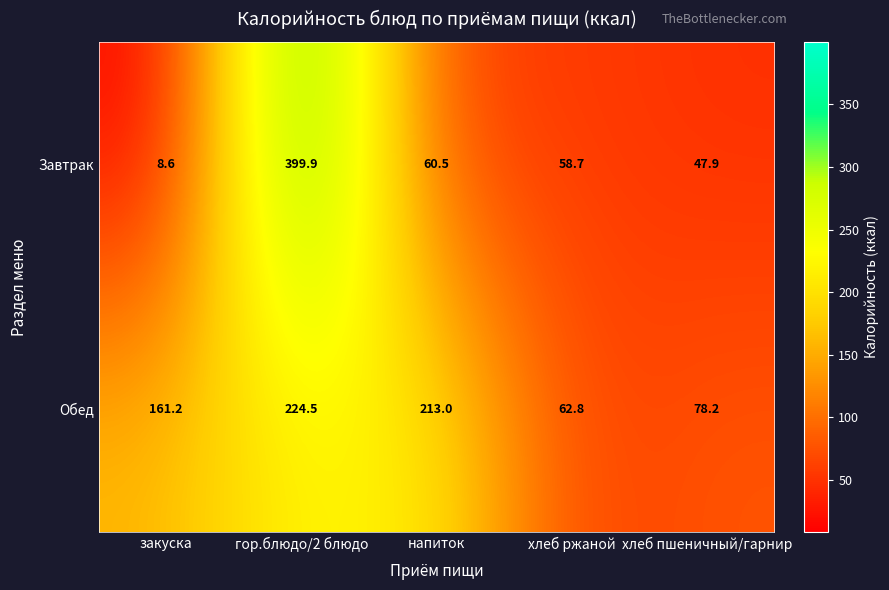

What is the total value across all series at закуска?

169.8